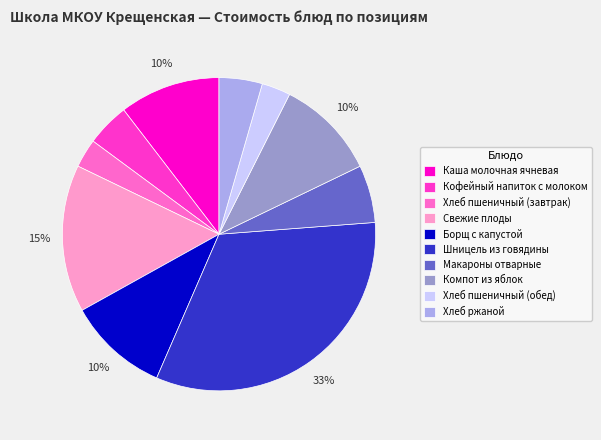

What percentage is the Каша молочная ячневая slice, to the nearest percent?

10%